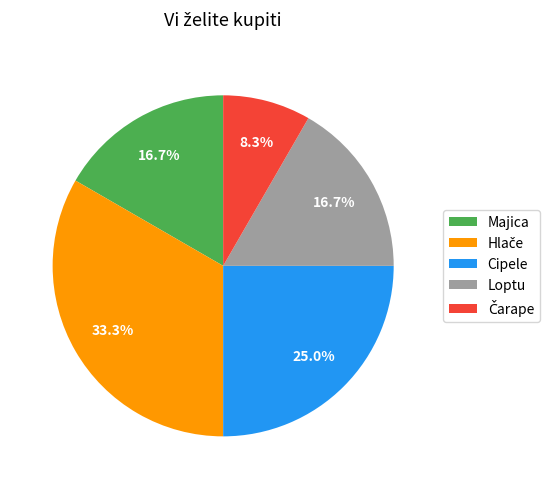

Between Cipele and Majica, which is larger?

Cipele